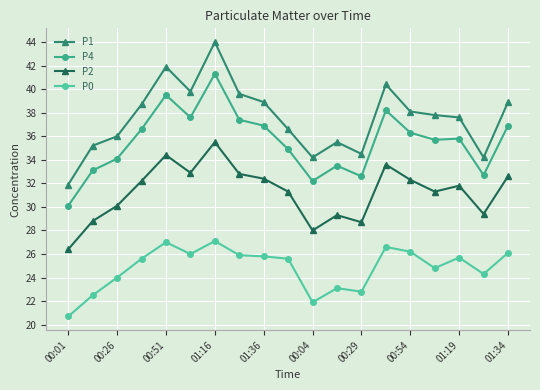

How many lines are shown in the chart?

4